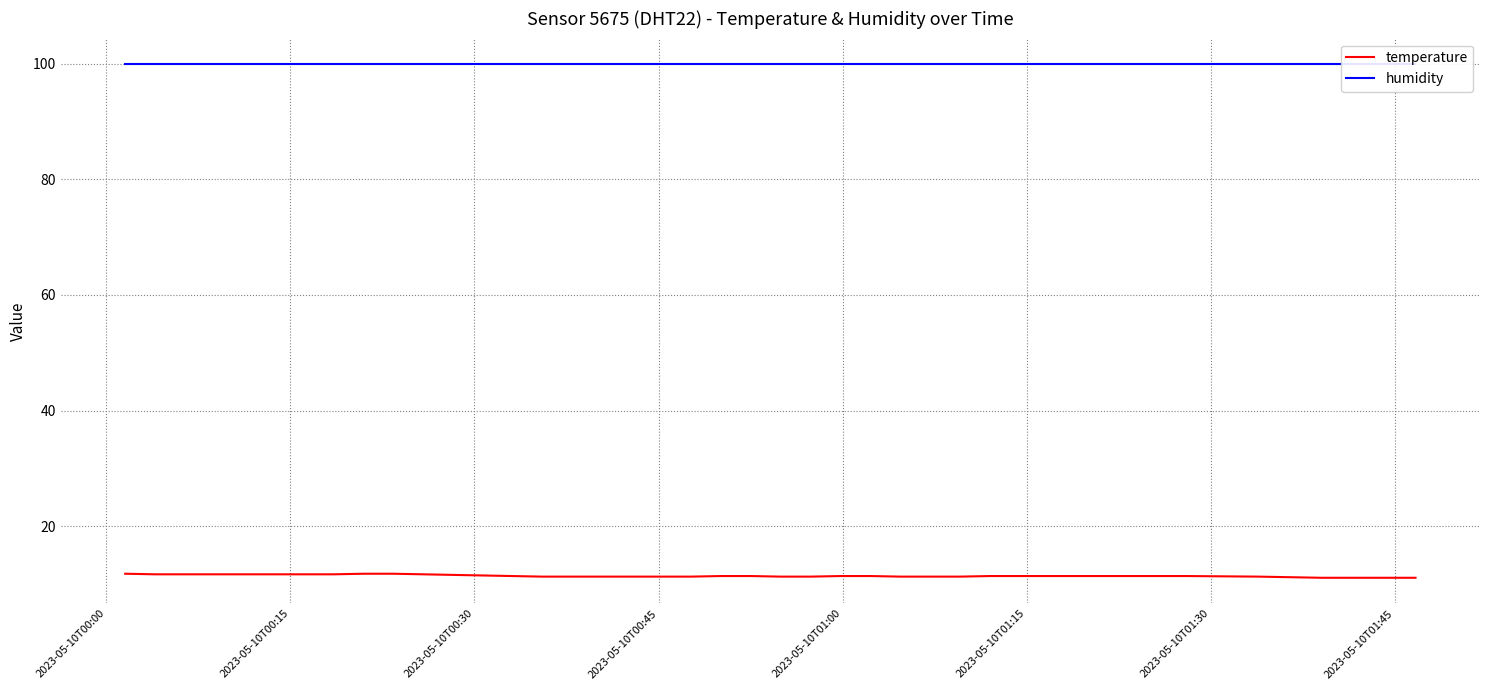

What is the value of the temperature point at the 23rd from the left?

11.3